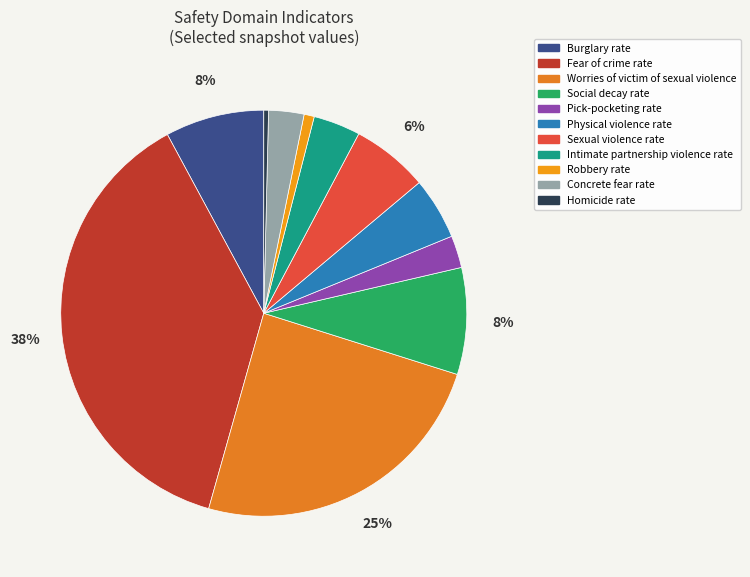

Is the sum of Physical violence rate and Burglary rate greater than half?

No